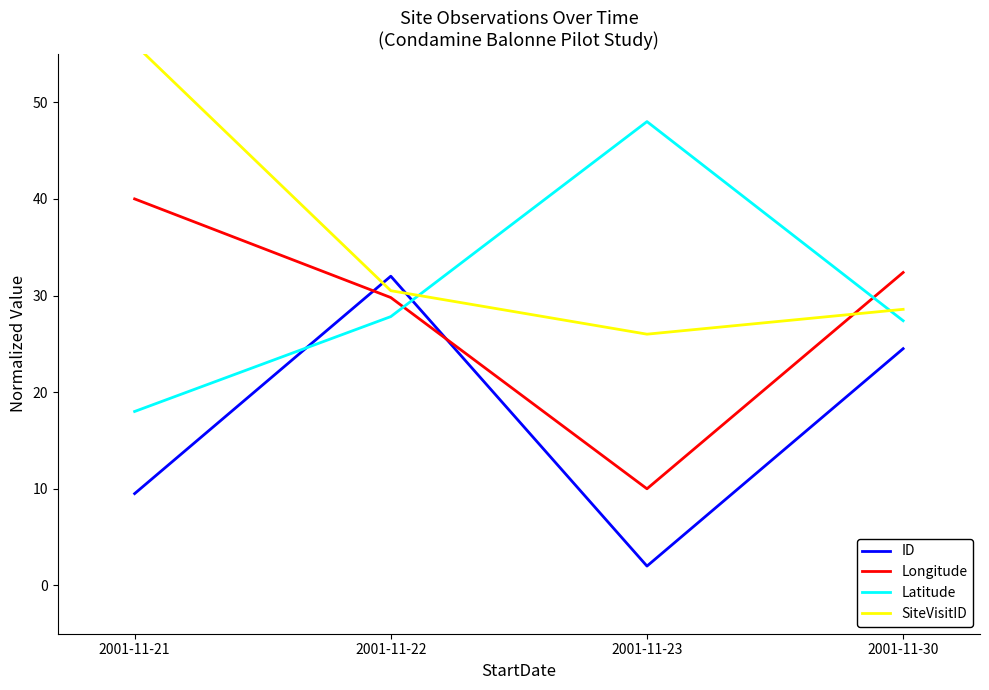

In ID, how many points are lower than both neighbors (excluding endpoints)?

1